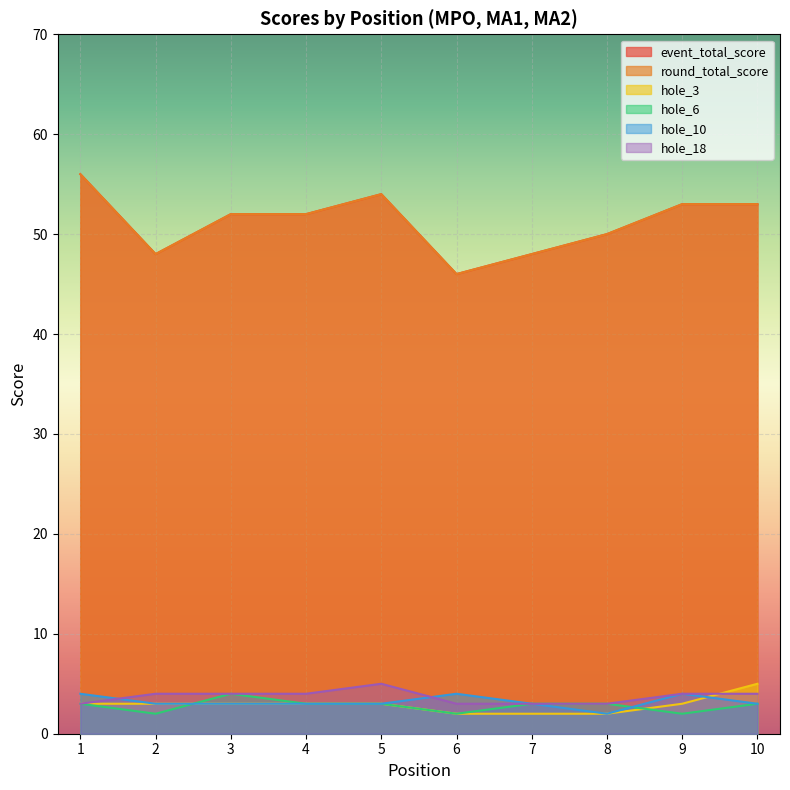

Which label corresponds to the smallest value in the chart?

6